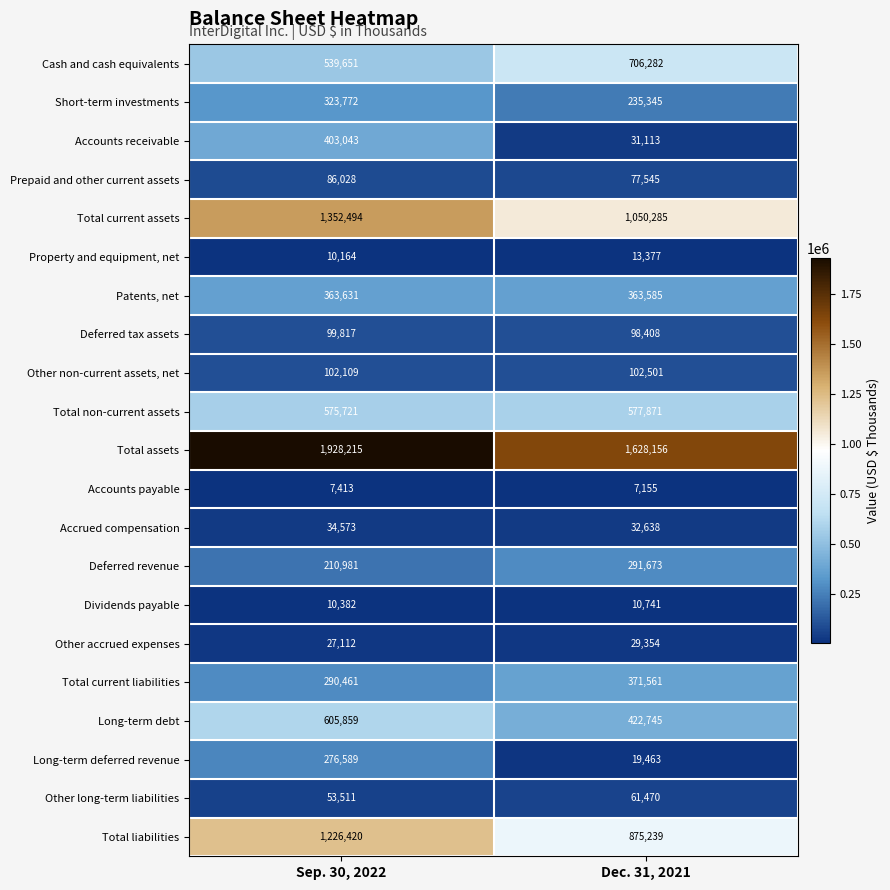

Which category has the highest value in the Accounts payable series?

Sep. 30, 2022